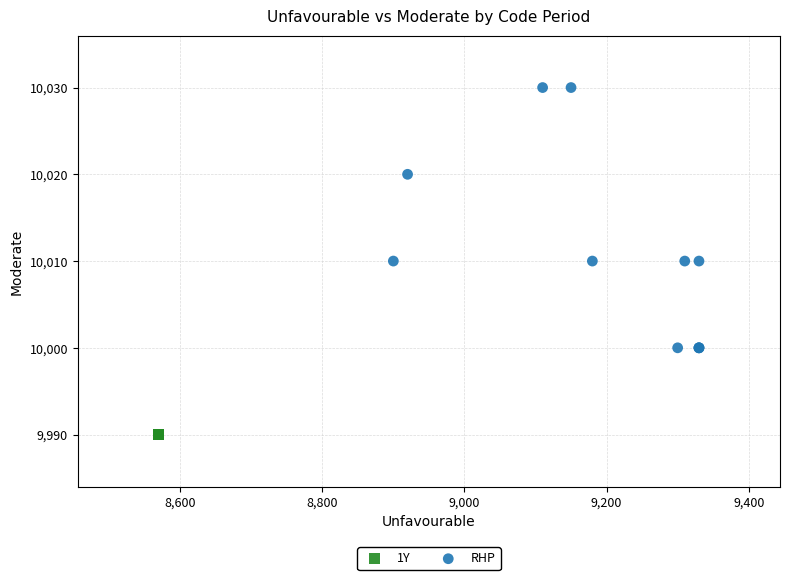

Which series reaches the minimum Y coordinate?

1Y